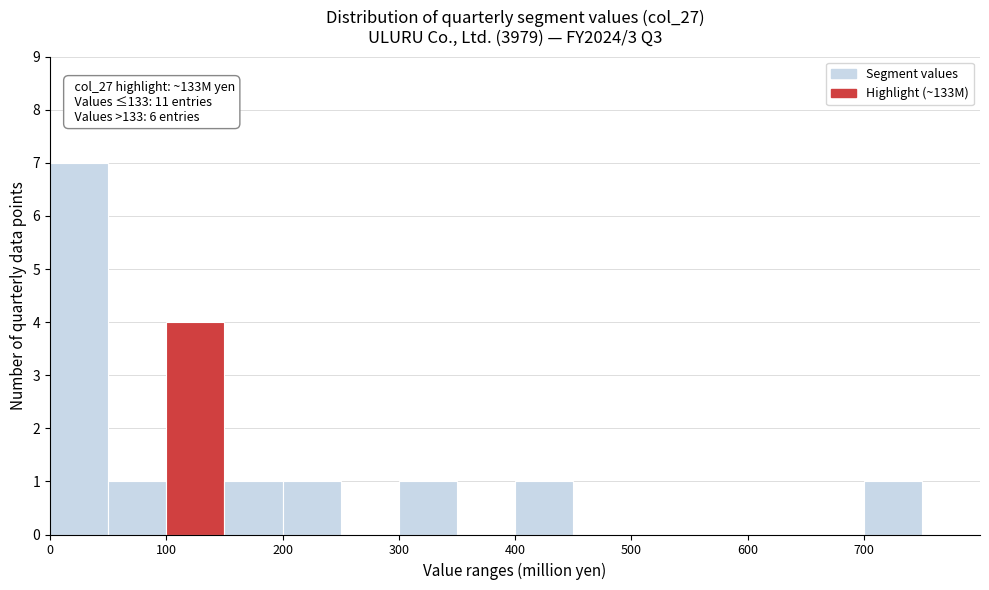

Over which range of the x-axis is the bar tallest?

0 to 50